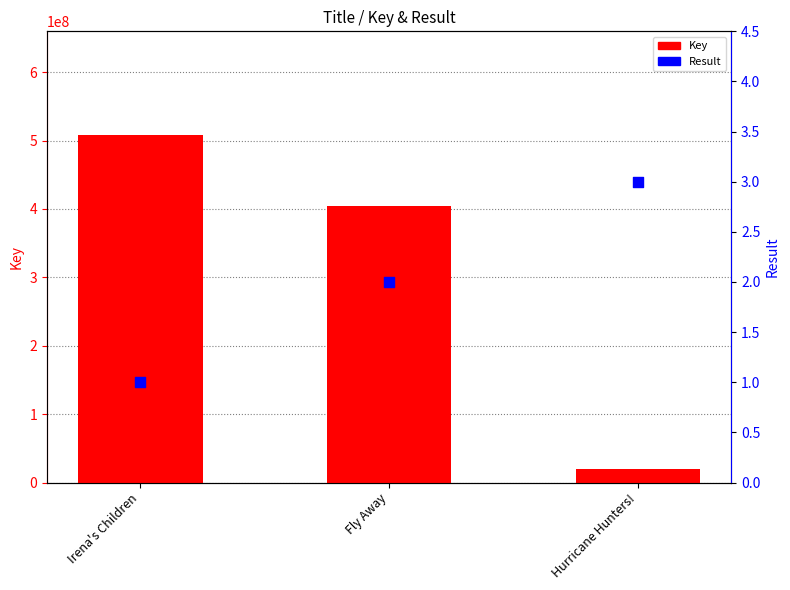

Is the value of Result at Fly Away greater than the value of Key at Hurricane Hunters!?

No